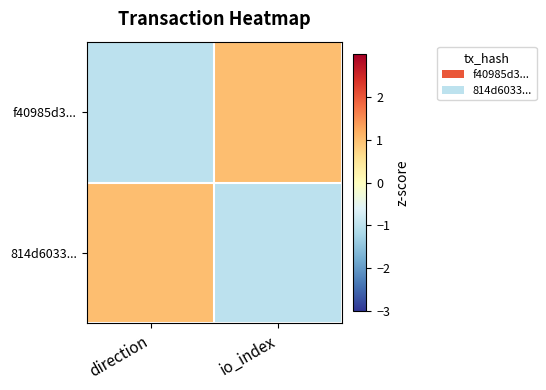

Which has a higher value, direction or io_index?

io_index